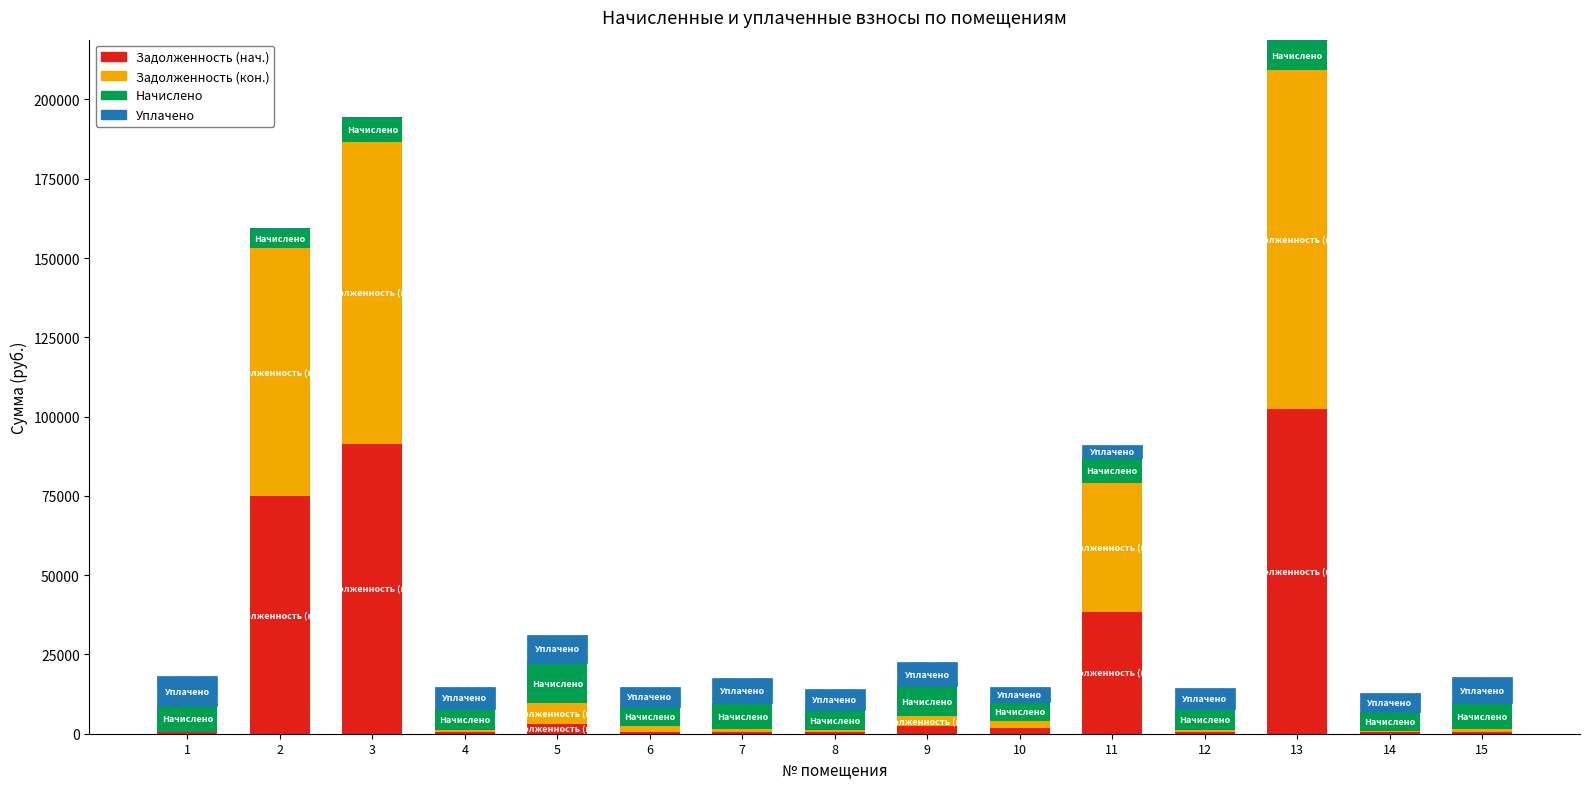

What is the average value of the Начислено series?

7791.8